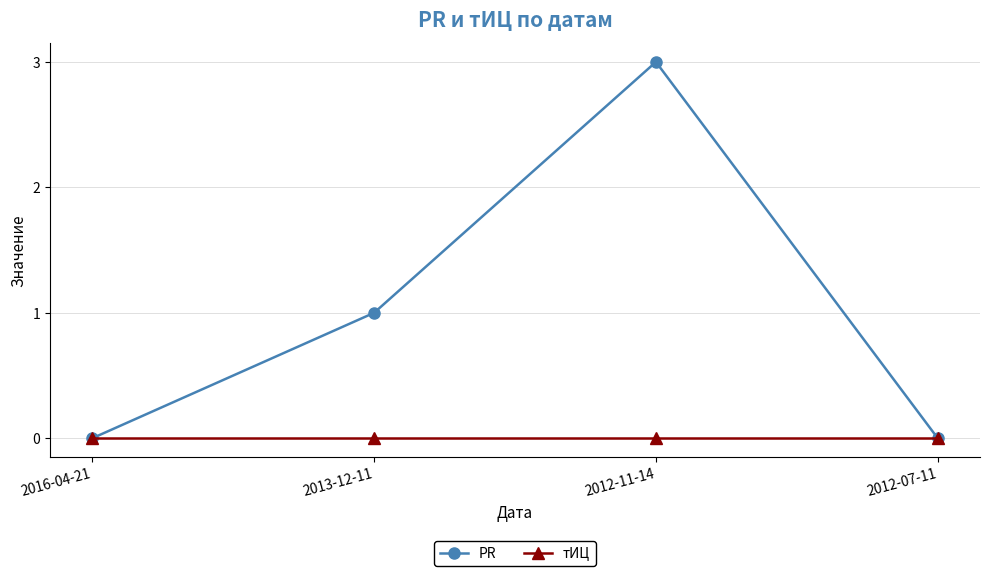

Rank the series by their average value, from highest to lowest.

PR, тИЦ